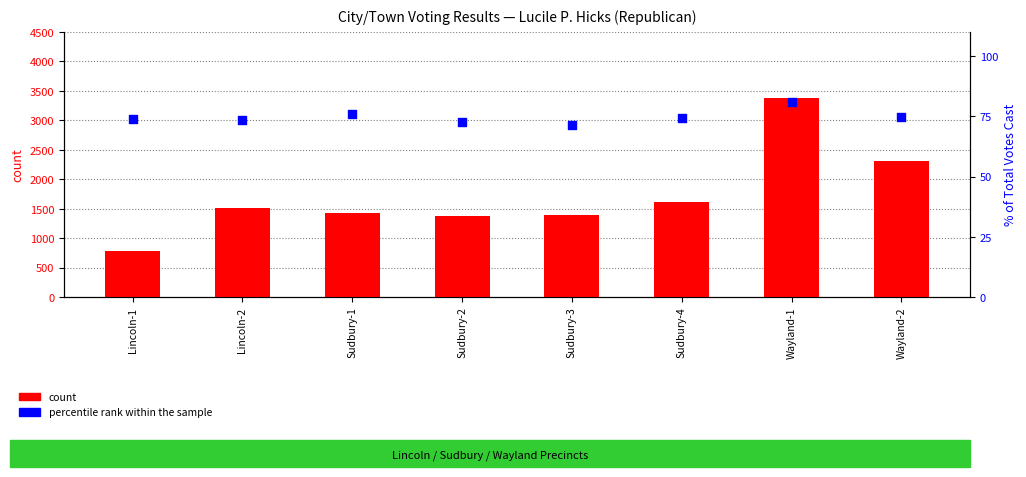

Which series reaches the maximum Y coordinate?

count